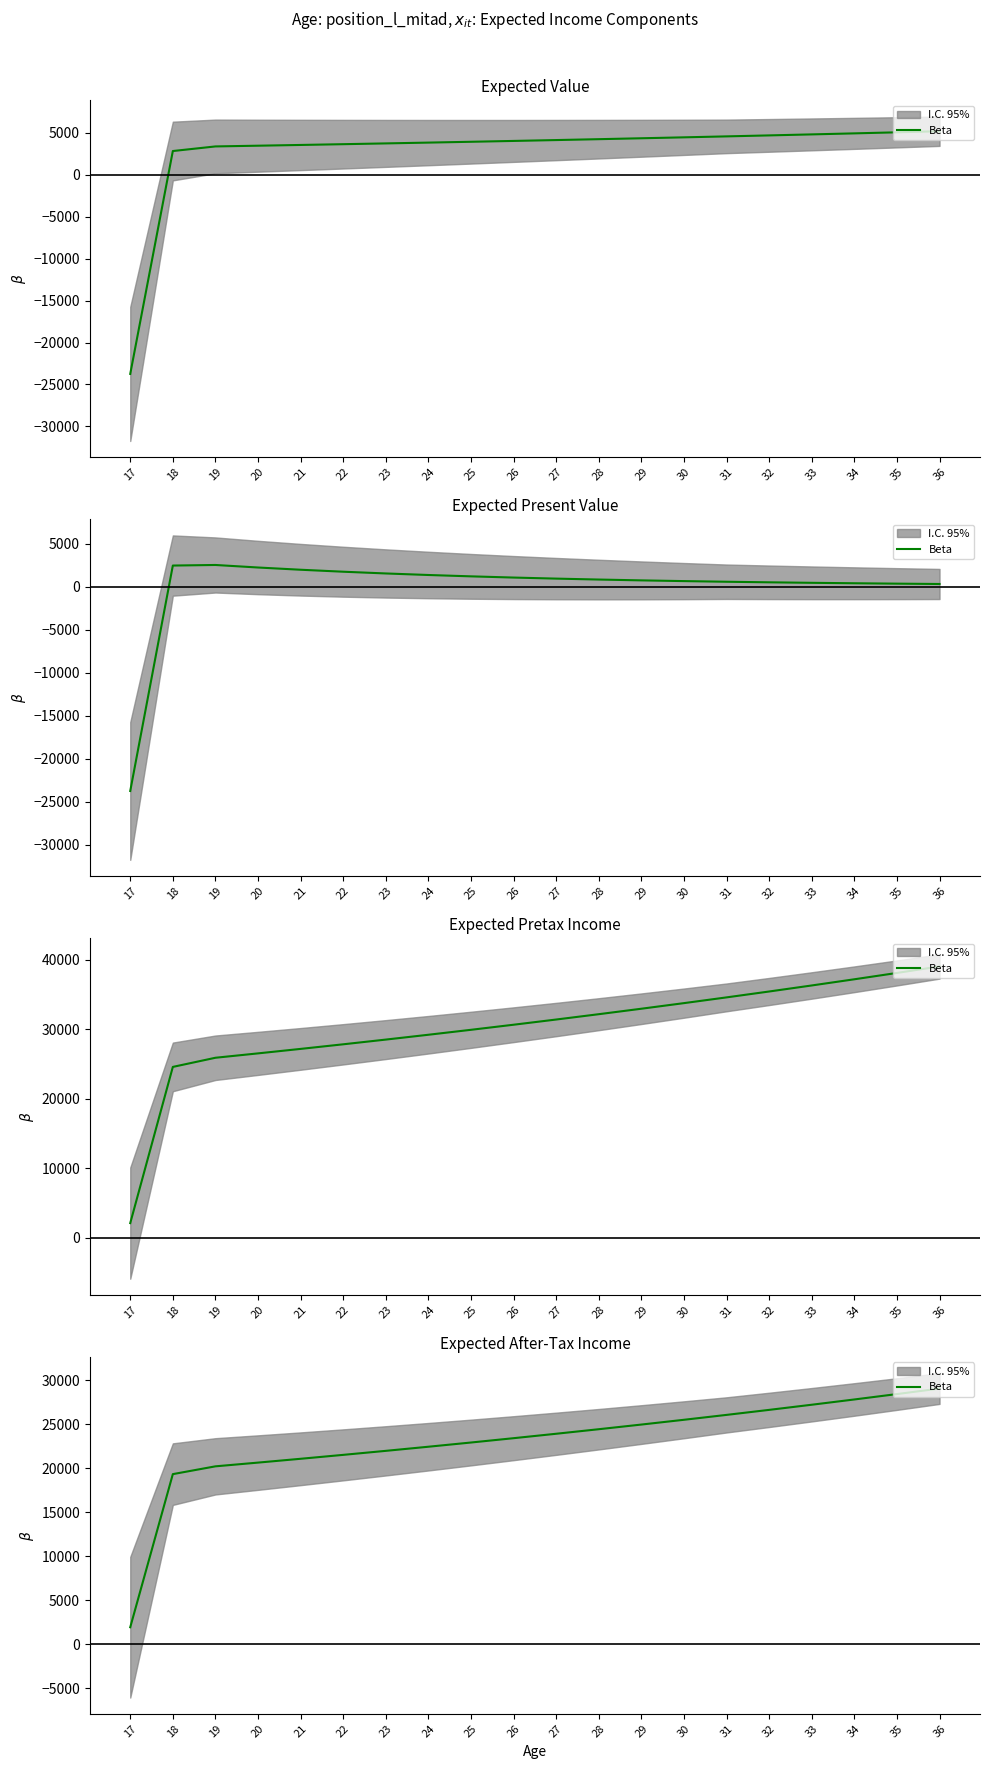

List the labels in order of value, largest first.

36, 35, 34, 33, 32, 31, 30, 29, 28, 27, 26, 25, 24, 23, 22, 21, 20, 19, 18, 17